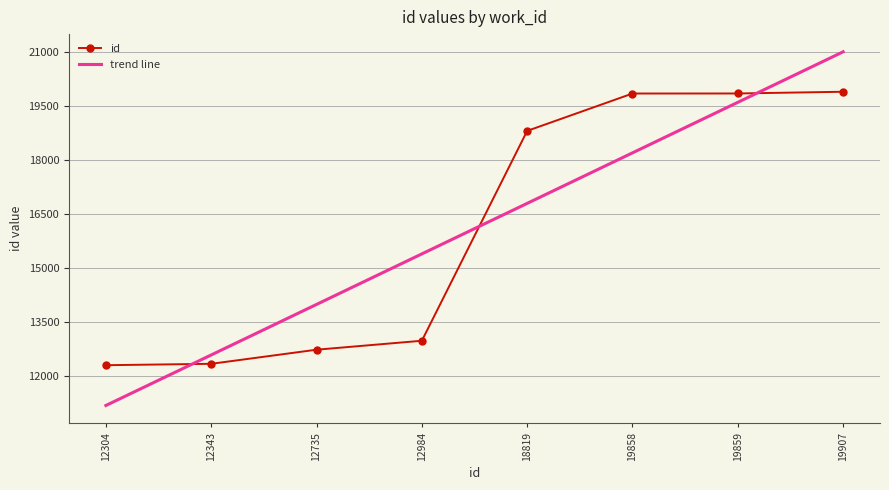

What is the sum of all values?

128809